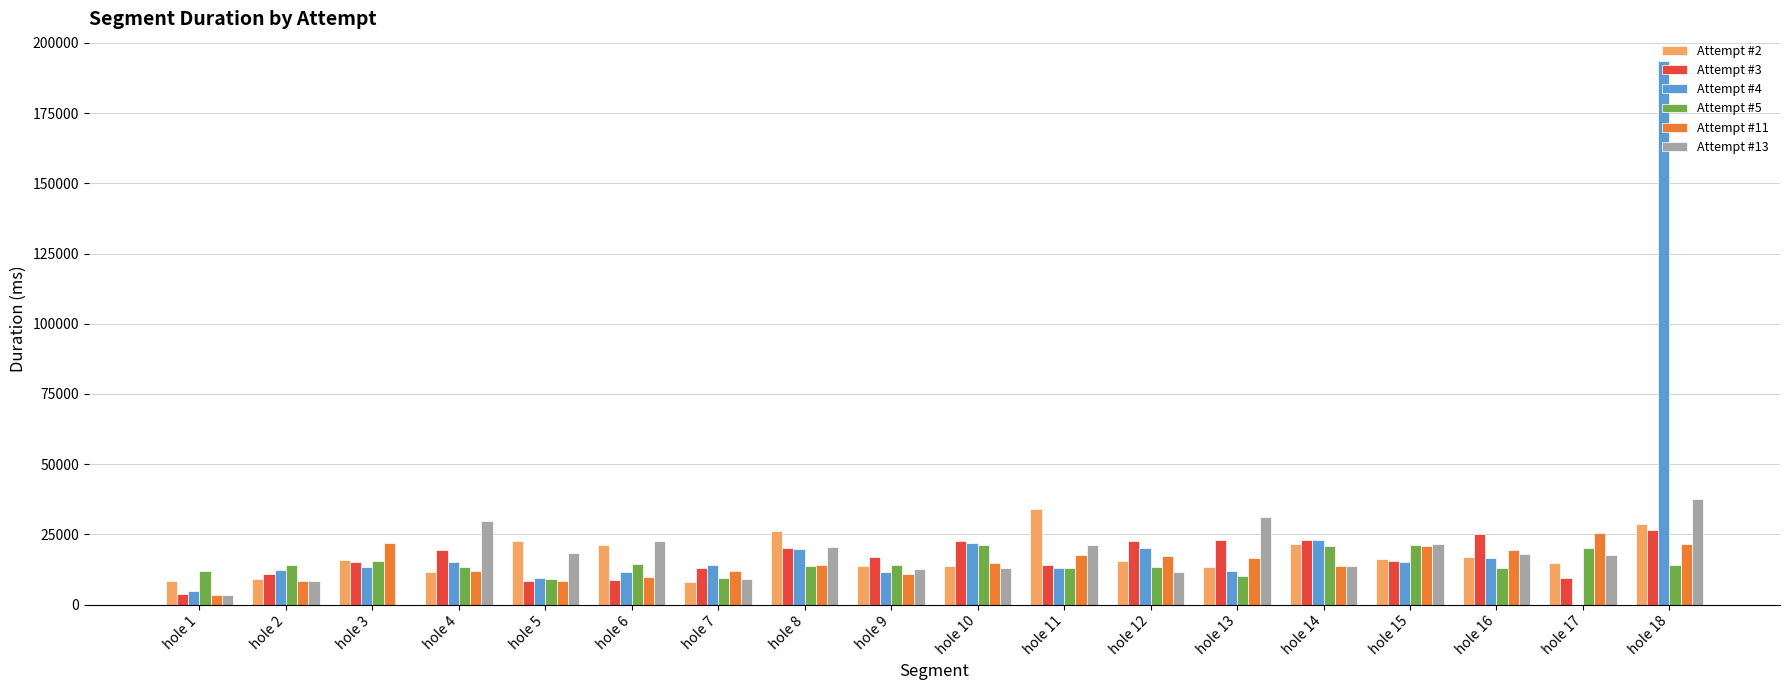

How many data points does each series have?

18